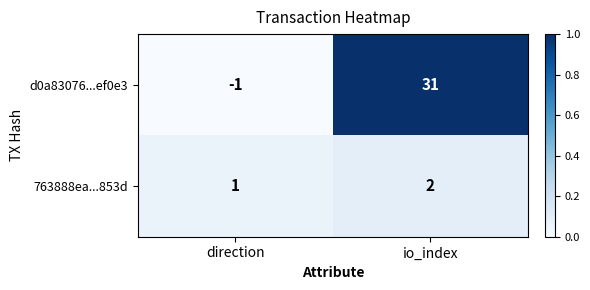

Reading left to right, extract all data points from this chart.

d0a83076...ef0e3: -1	31
763888ea...853d: 1	2